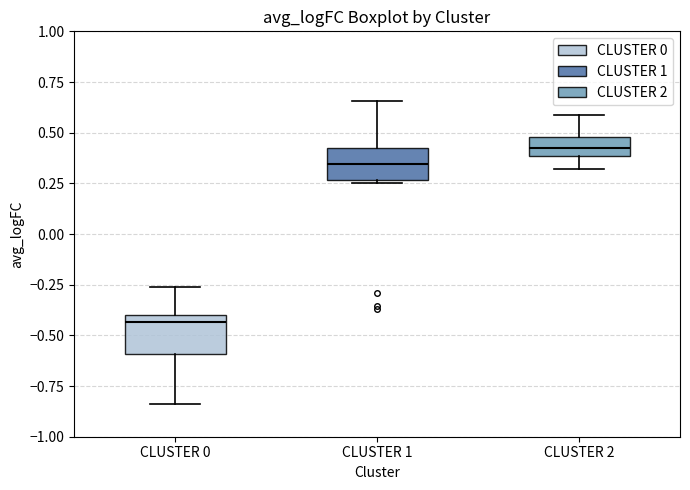

Which box has the highest median line?

CLUSTER 2